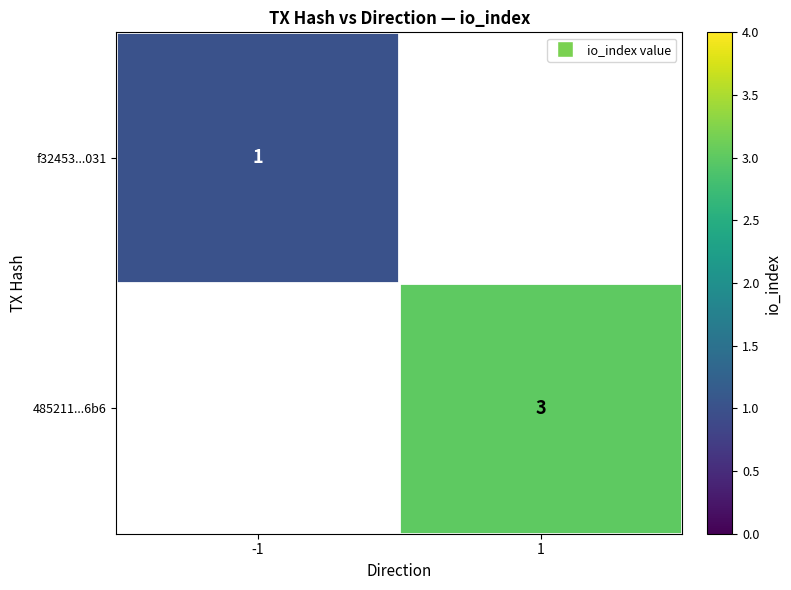

True or false: 485211...6b6 has a value of 1 at 1.

False